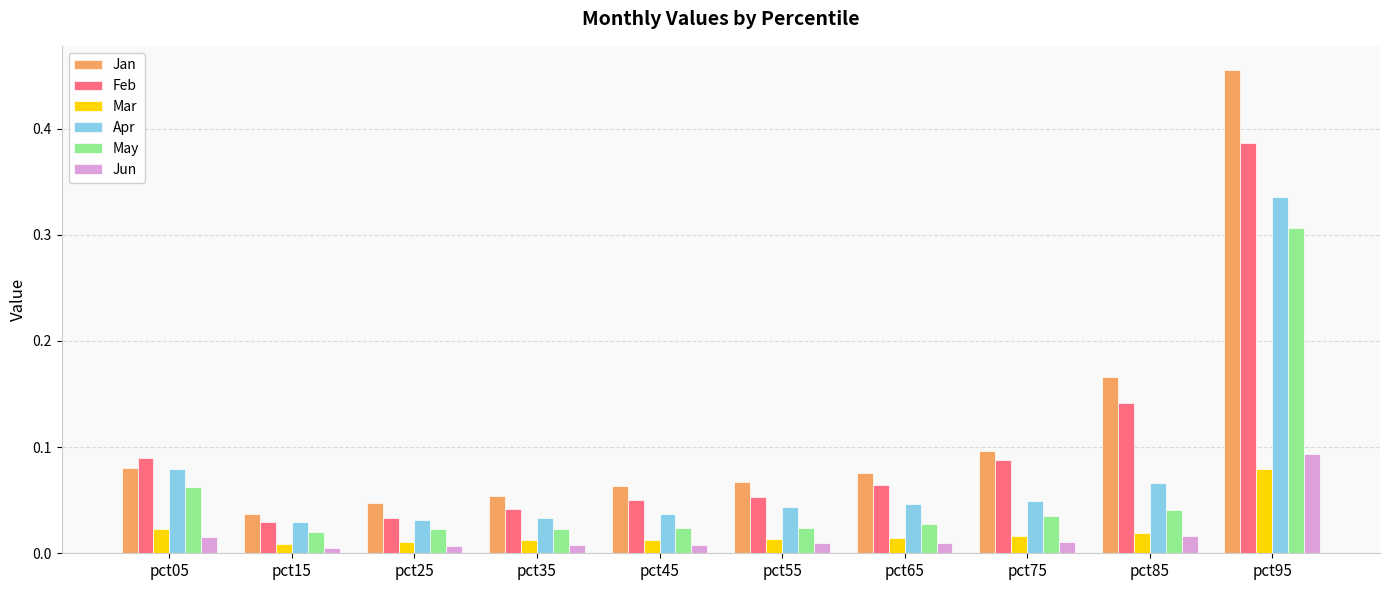

How many series are shown in this chart?

6